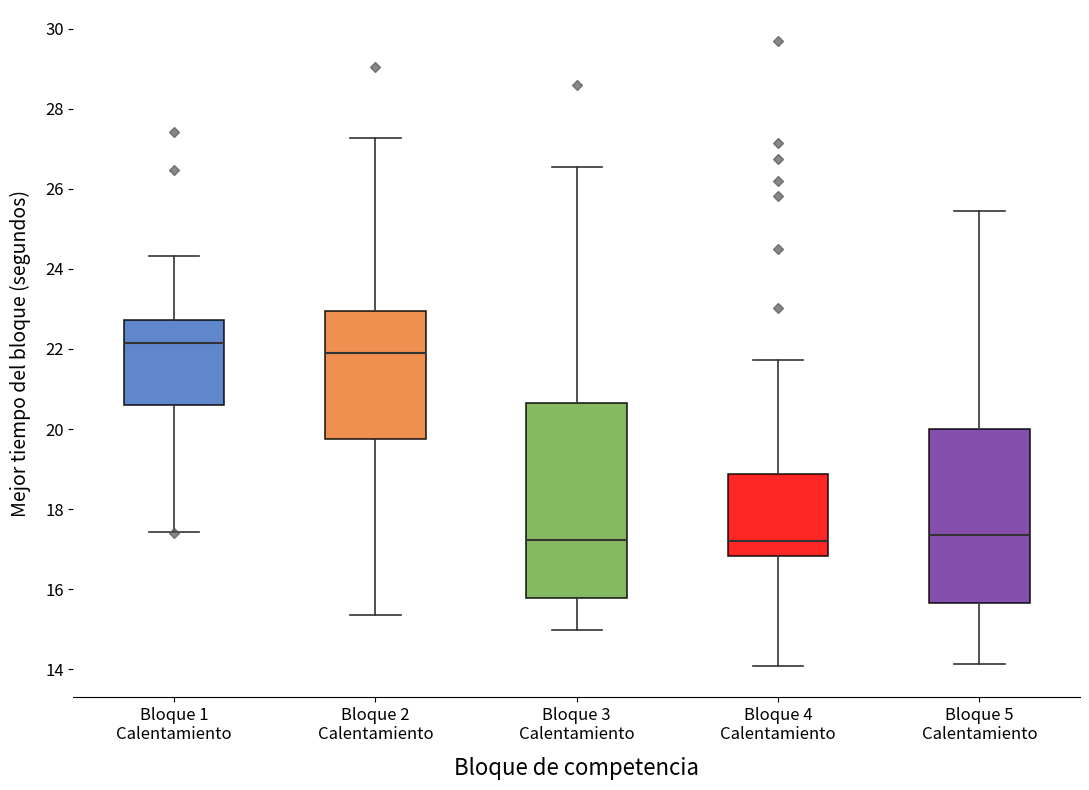

Comparing the boxes themselves (not the whiskers), which one is the tallest?

Bloque 3 Calentamiento